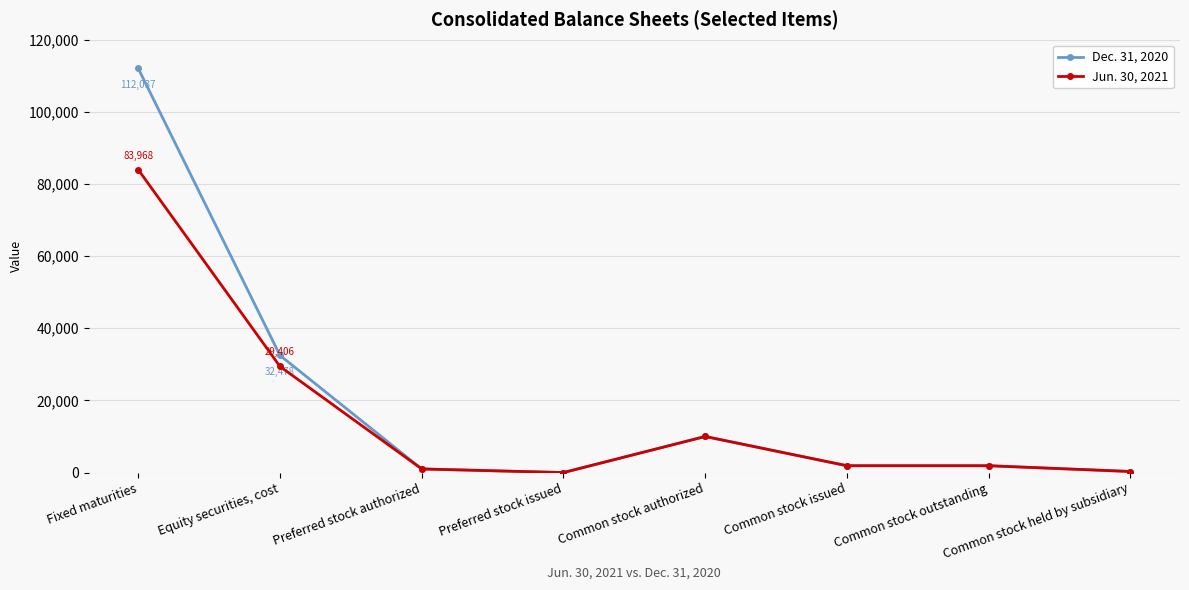

At how many categories does at least one series exceed 41821?

1